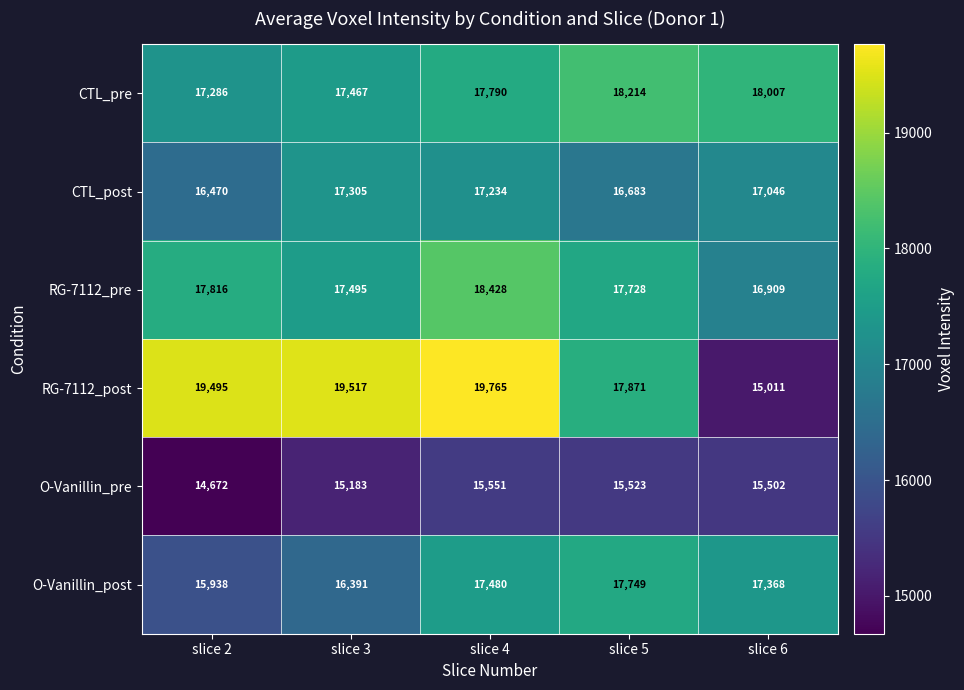

Rank the series by their maximum value, from highest to lowest.

RG-7112_post, RG-7112_pre, CTL_pre, O-Vanillin_post, CTL_post, O-Vanillin_pre